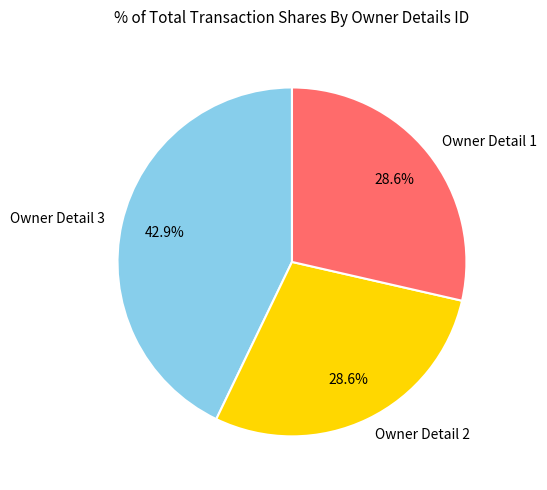

Which category has the biggest portion of the pie?

Owner Detail 3